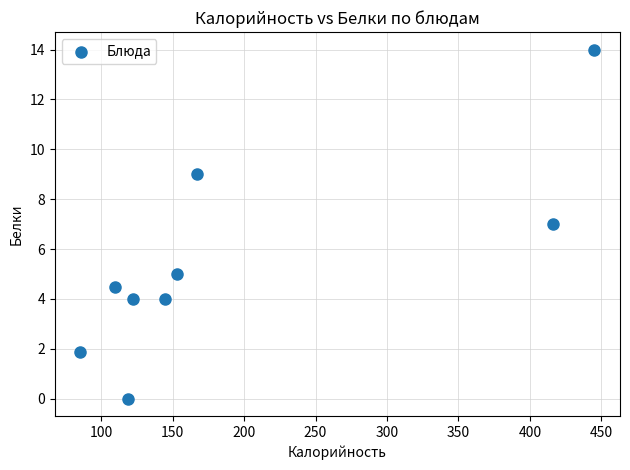

What is the average Y value?

5.5